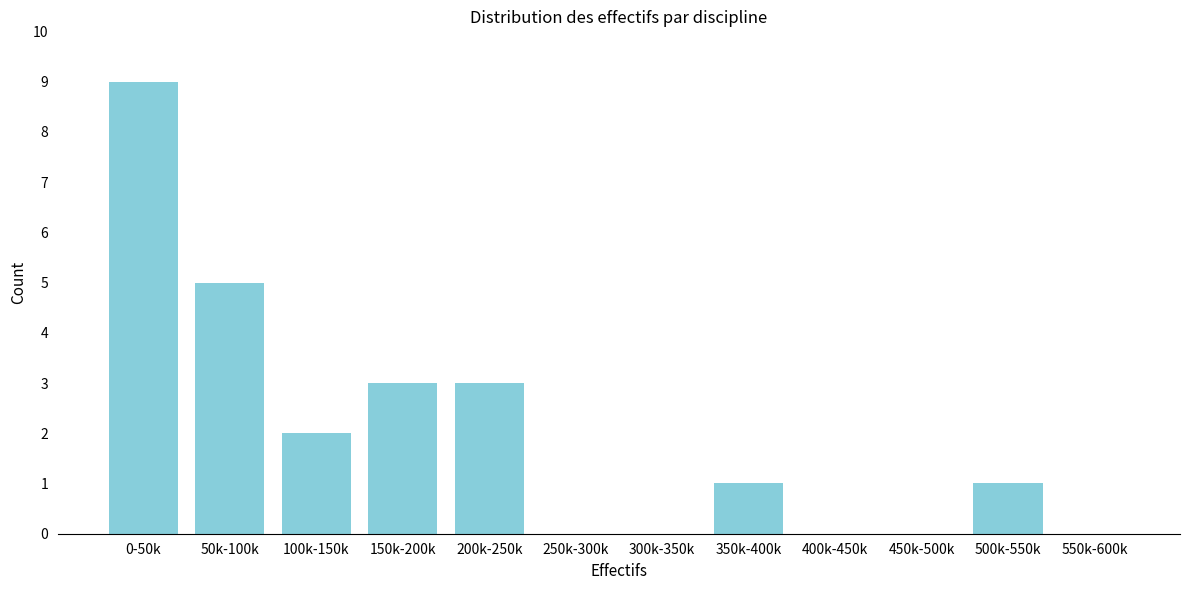

Reading left to right, list all the values displayed in this chart.

0-50k=9	50k-100k=5	100k-150k=2	150k-200k=3	200k-250k=3	250k-300k=0	300k-350k=0	350k-400k=1	400k-450k=0	450k-500k=0	500k-550k=1	550k-600k=0